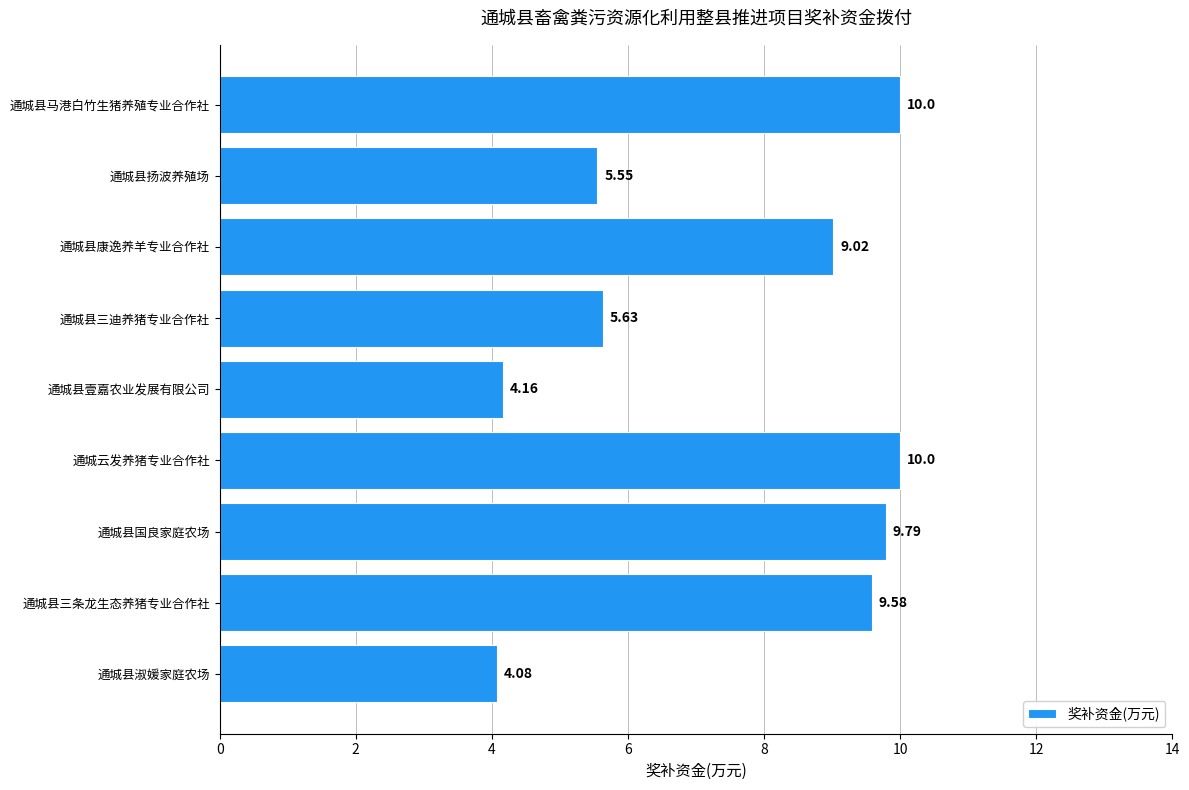

At which label is the value closest to 7?

通城县三迪养猪专业合作社